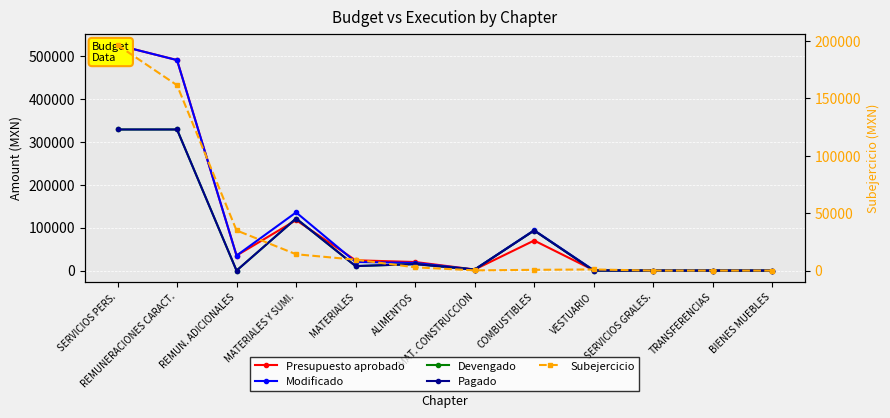

At which label is Subejercicio closest to 98257?

REMUN. ADICIONALES